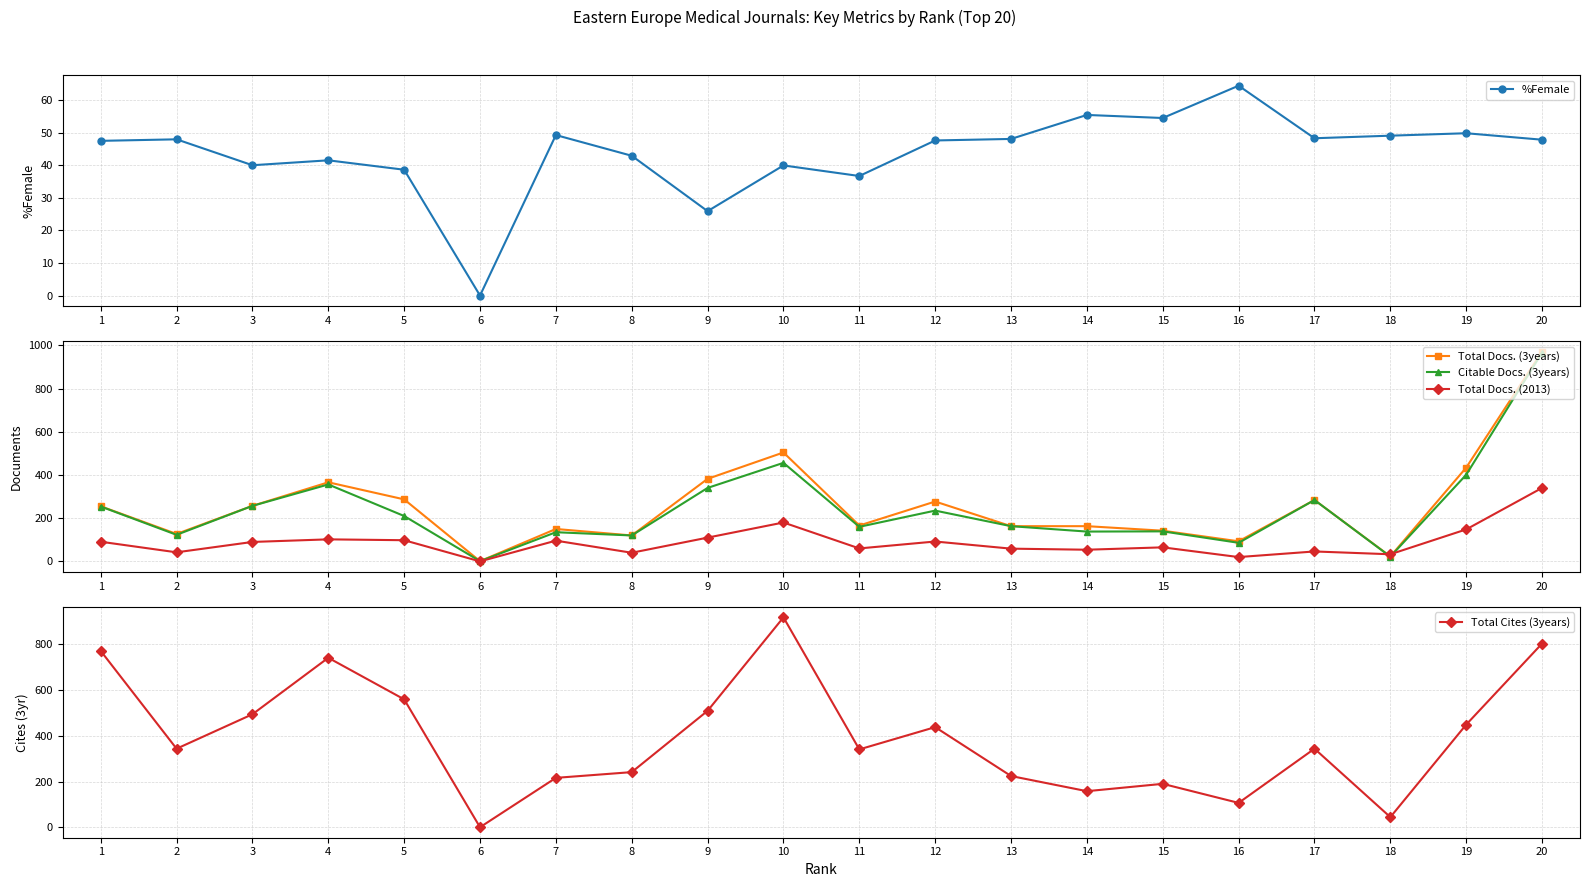

Where is the first local minimum for Total Cites (3years)?

2